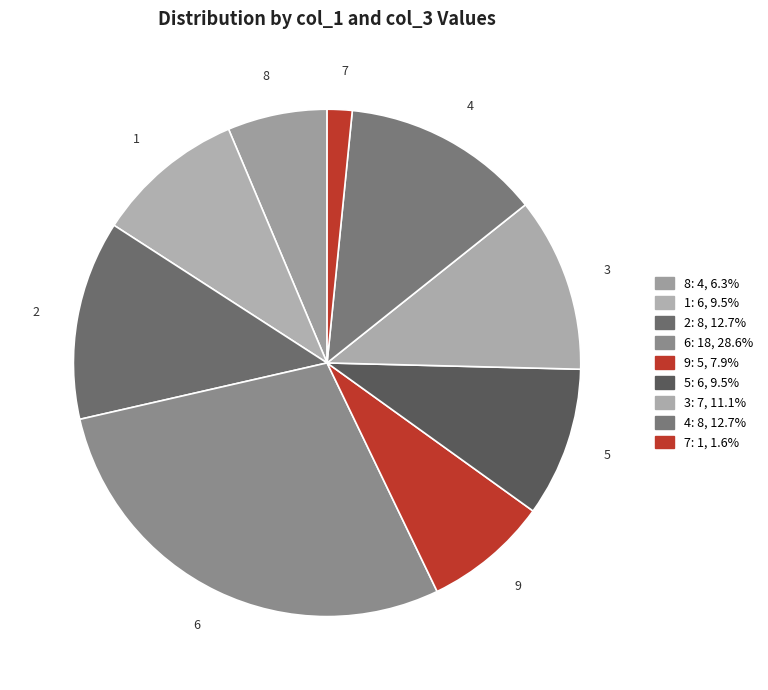

Do 8 and 4 together represent more than half of the pie?

No